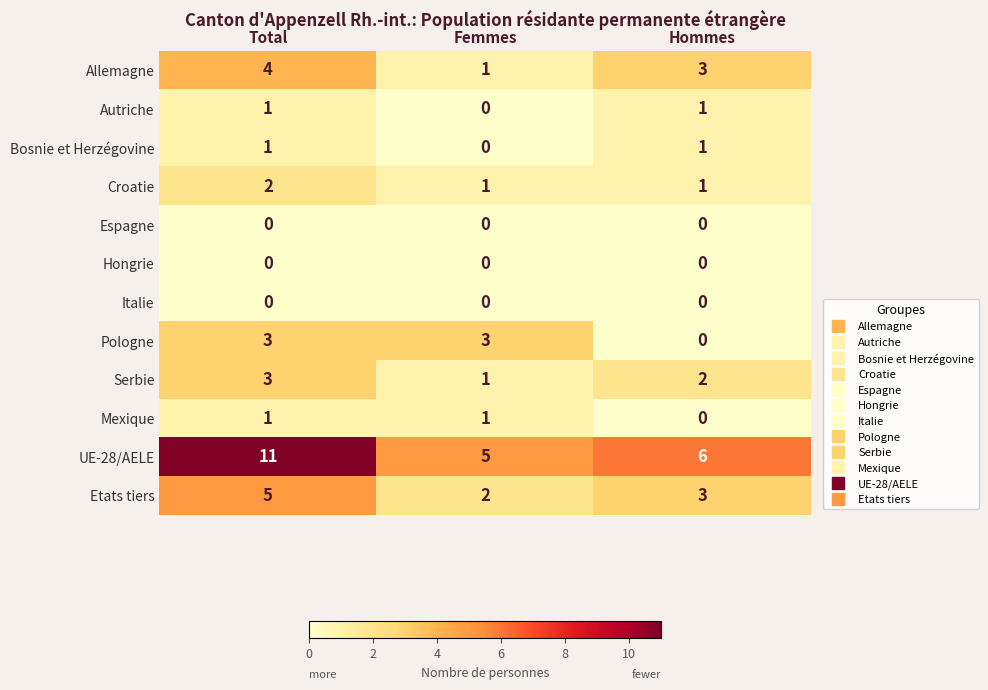

Which series has the largest total across all categories?

UE-28/AELE